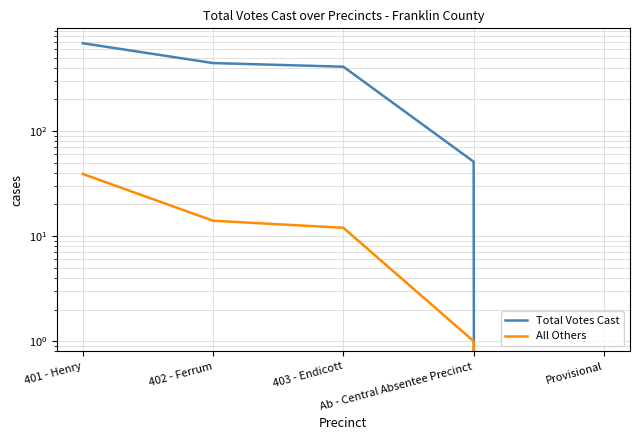

What are all the series names shown in the legend?

Total Votes Cast, All Others